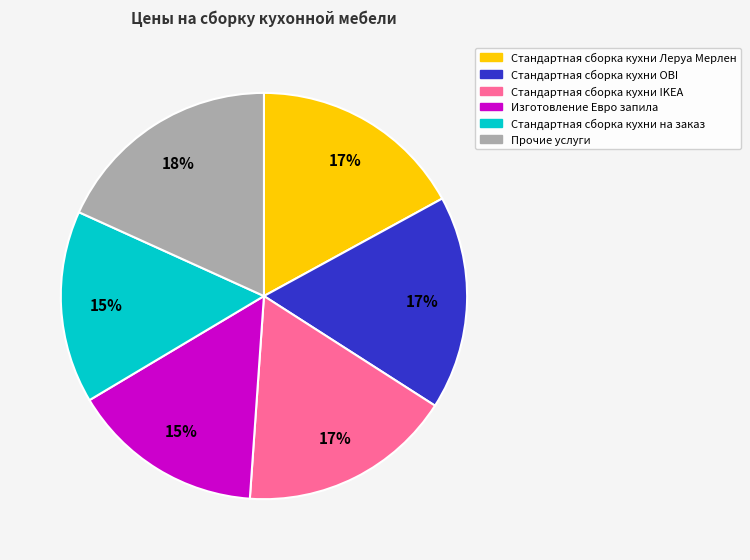

How many segments does this pie chart have?

6